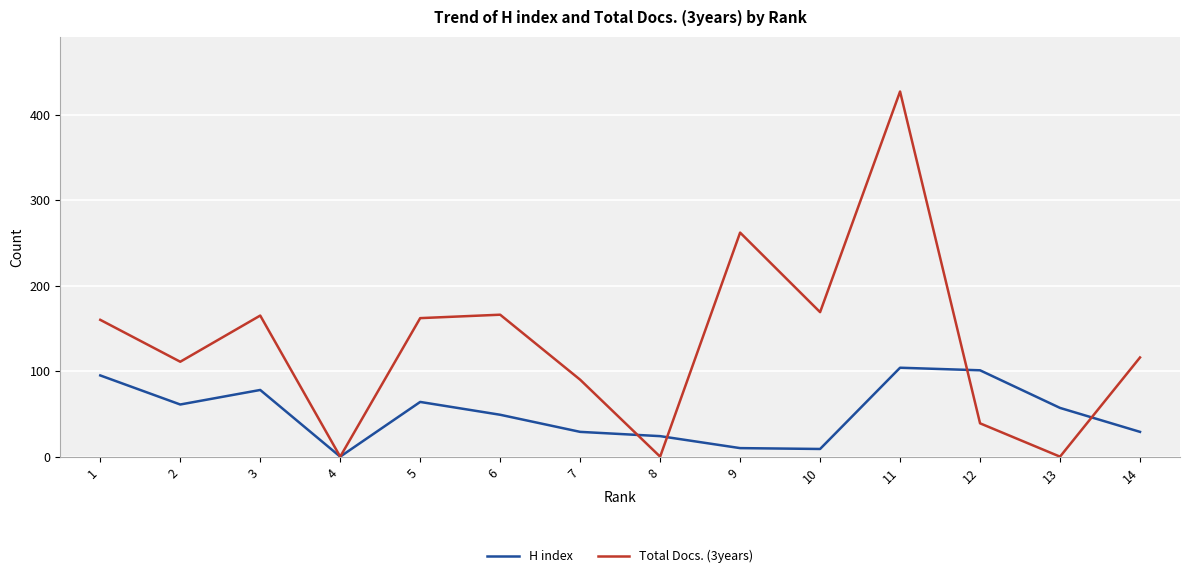

Is it true that Total Docs. (3years) equals 184 at 14?

False